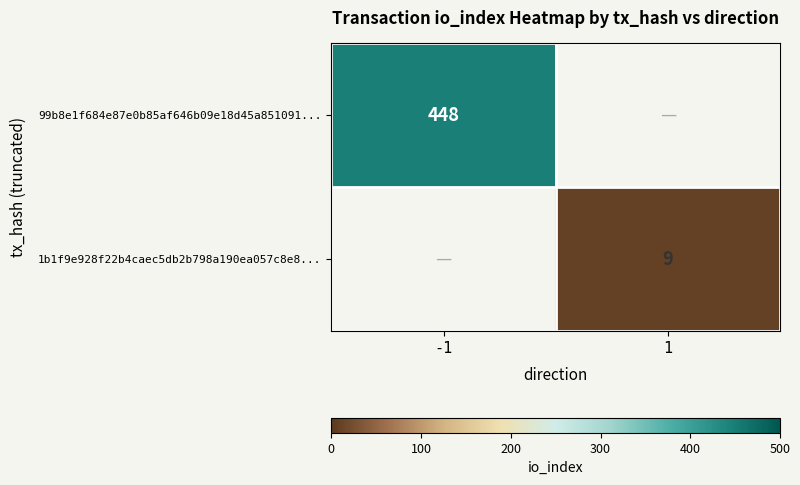

Is it true that 99b8e1f684e87e0b85af646b09e18d45a851091... equals 750 at -1?

False